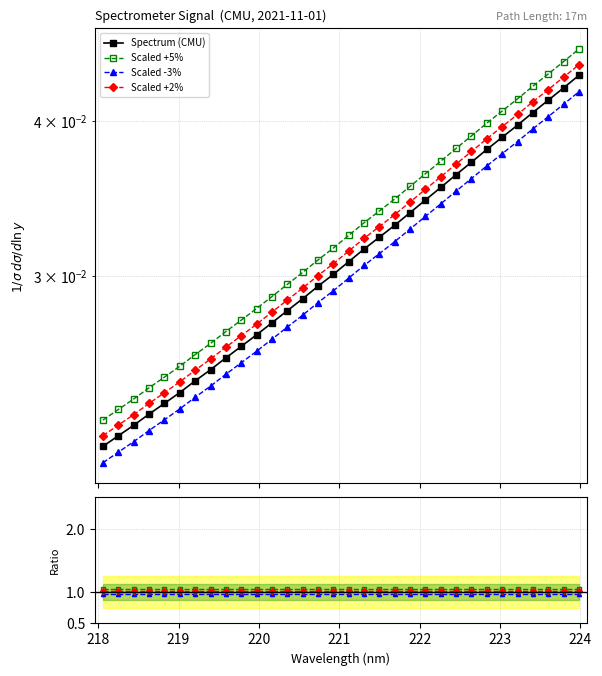

Count the Scaled -3% values in the range 0 to 1.

32